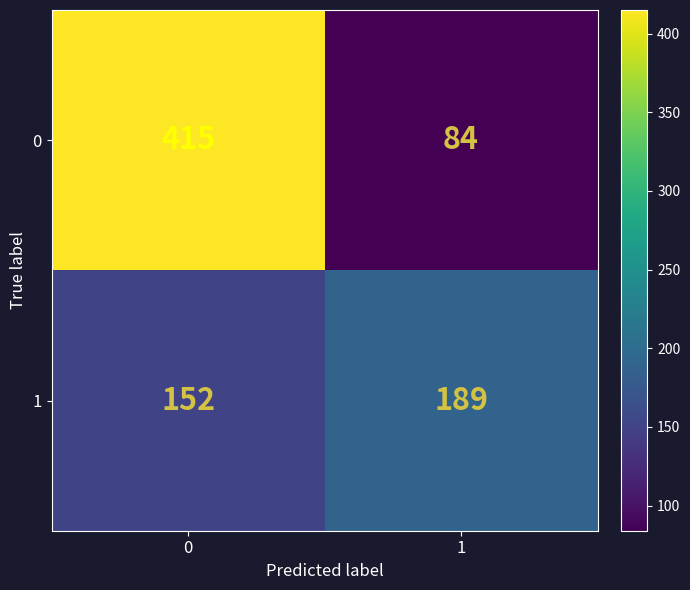

What is the total value across all series at 1?

273